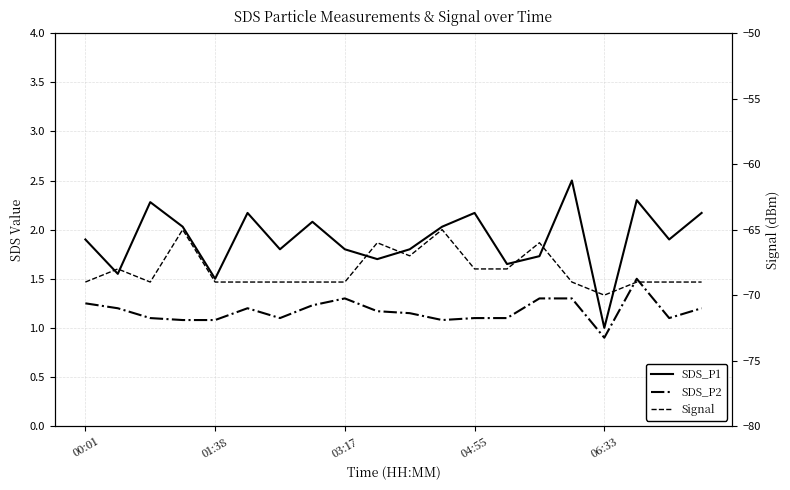

What is the total value across all series at 19?

-65.6